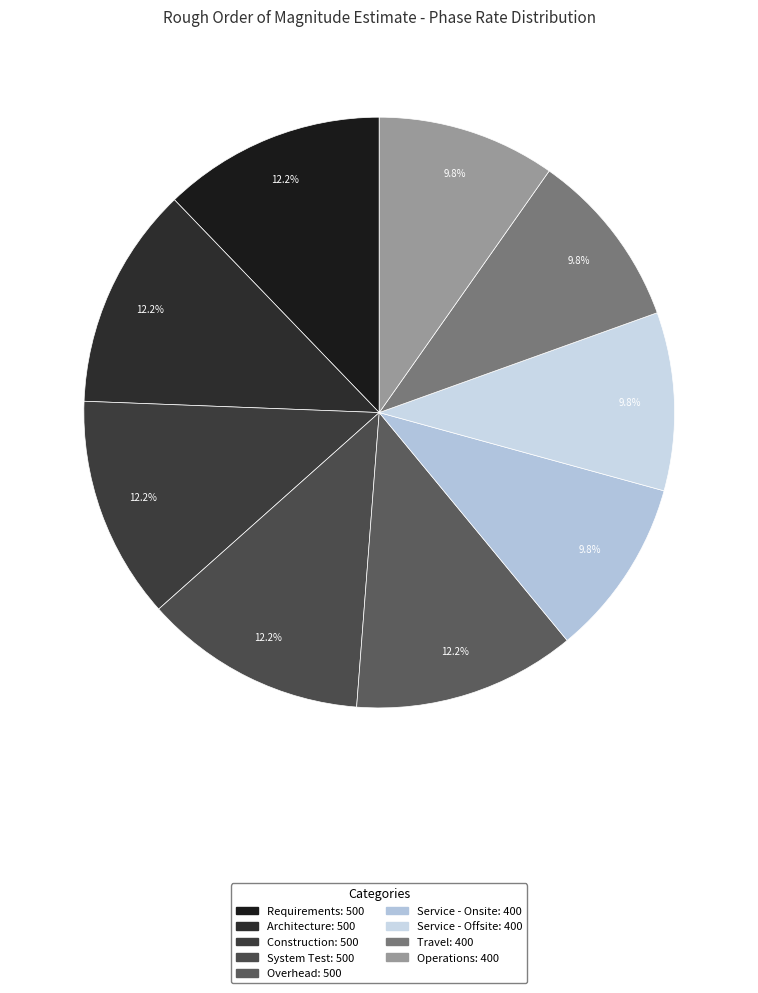

How many slices are in this pie chart?

9